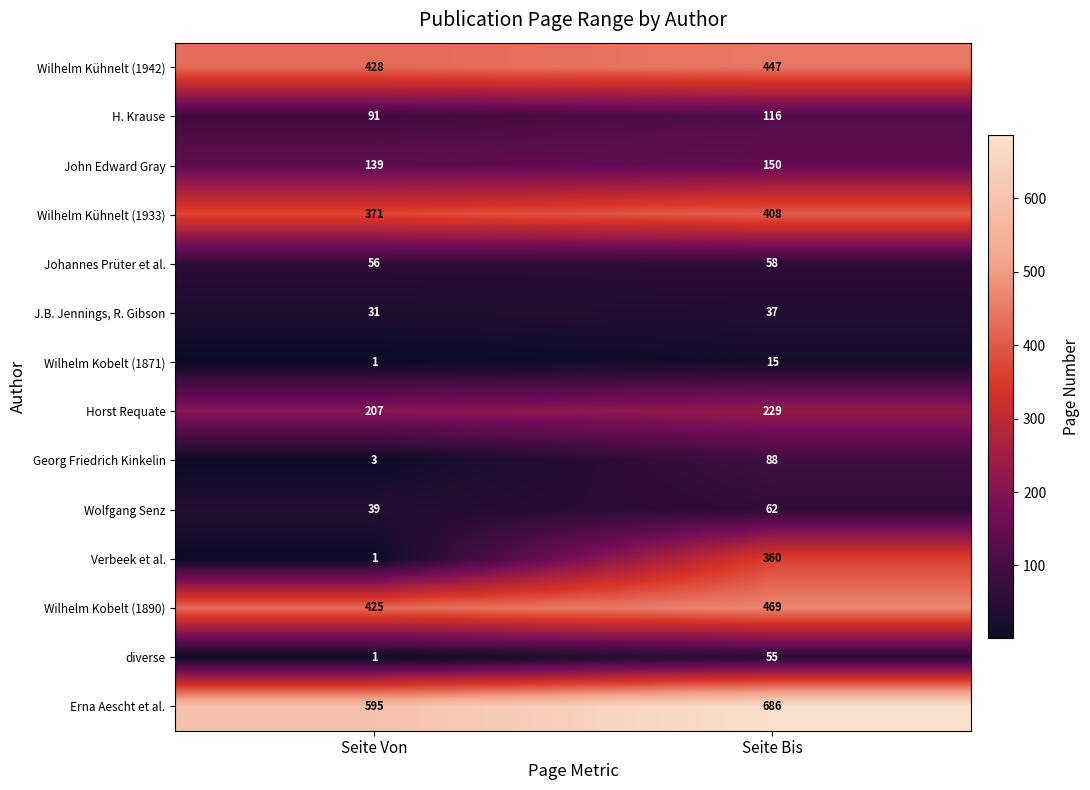

True or false: J.B. Jennings, R. Gibson has a value of 17 at Seite Von.

False